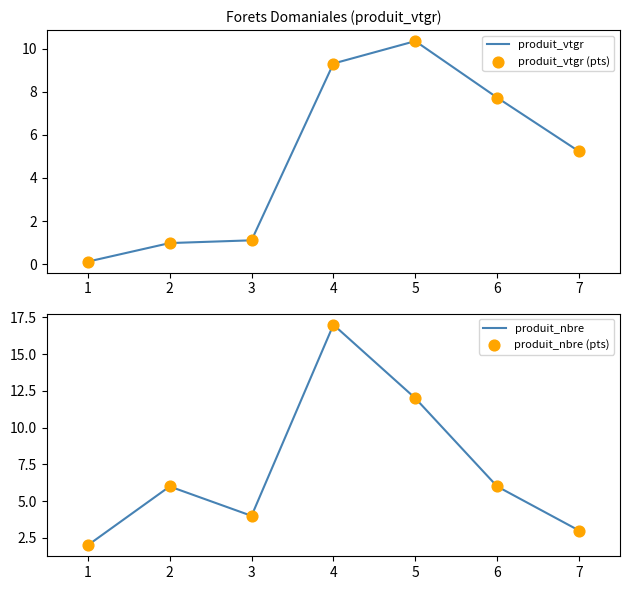

At how many categories does at least one series exceed 15?

1